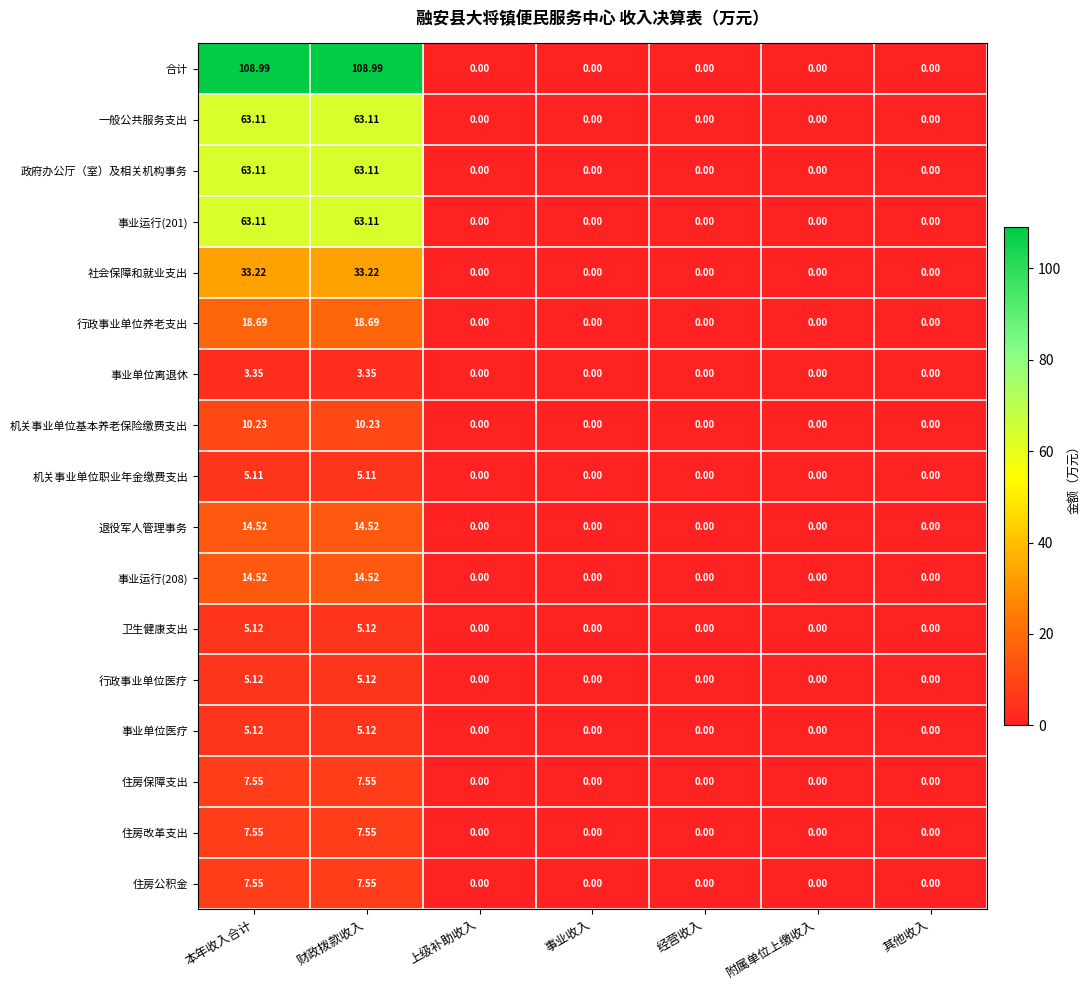

Which series has the widest spread of values?

合计